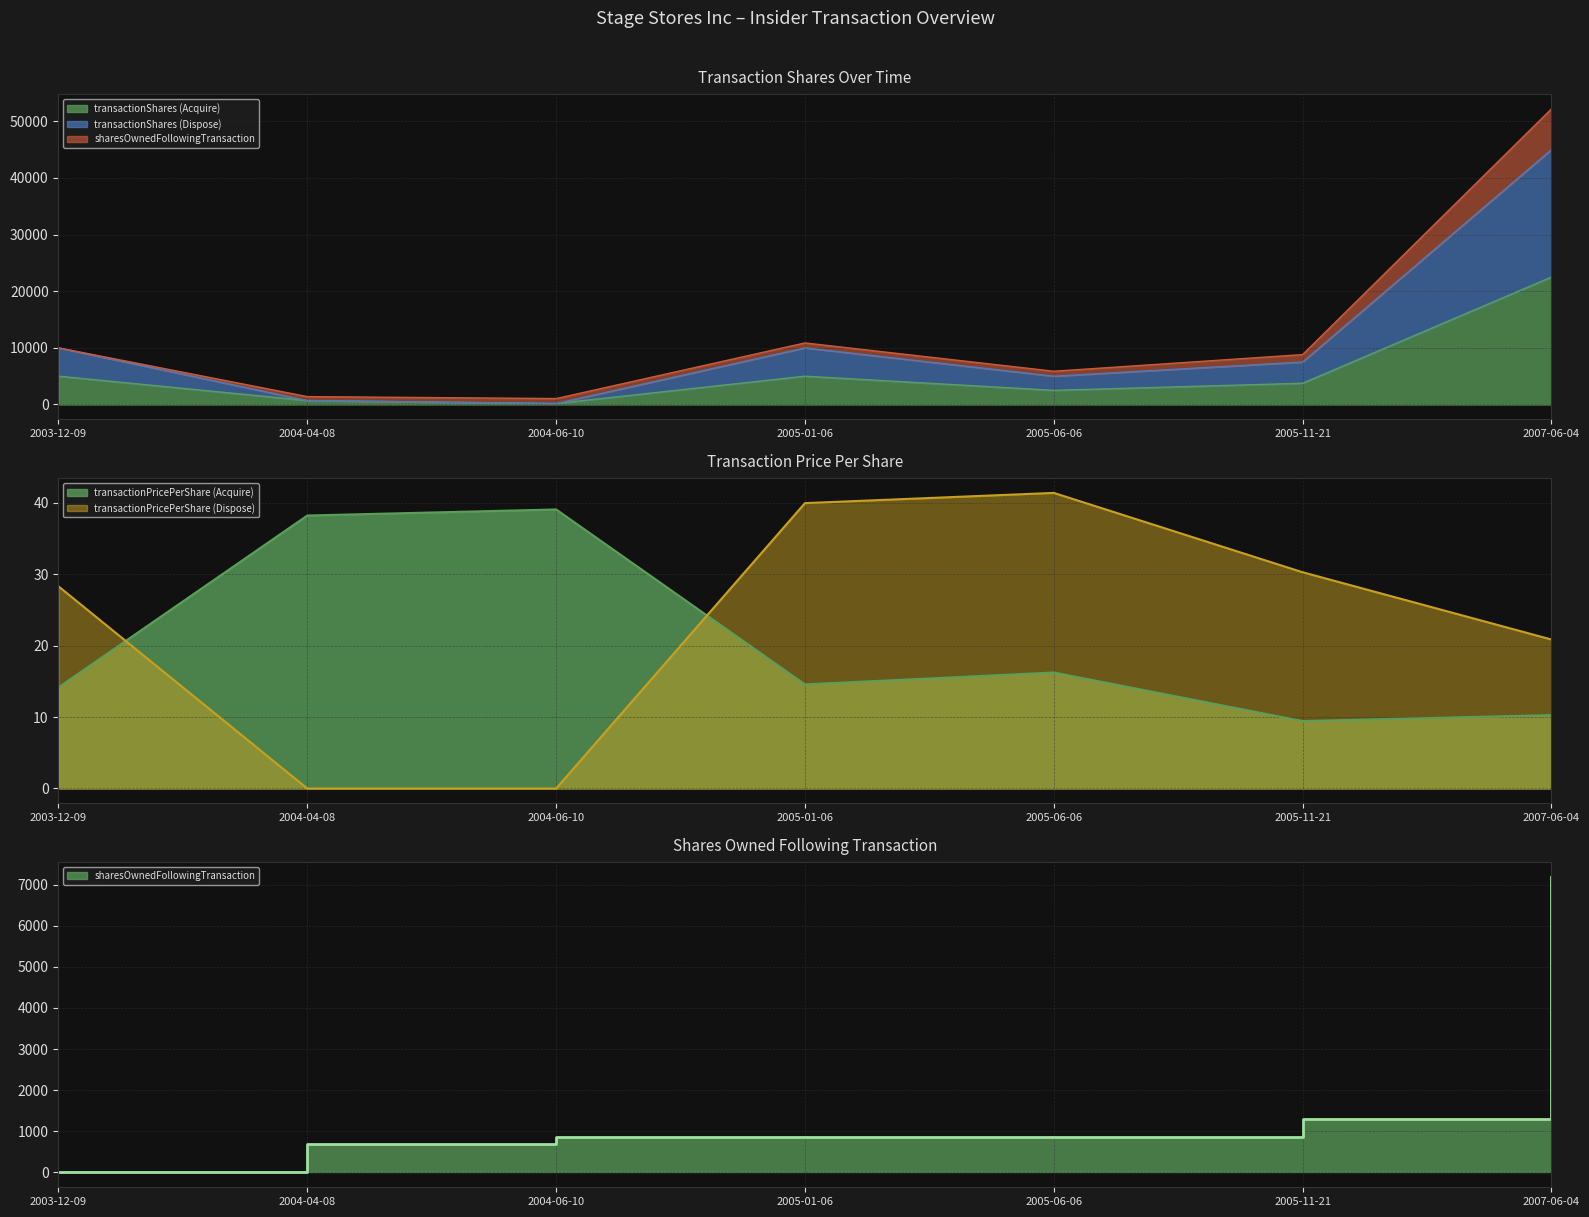

Is it true that transactionPricePerShare_S equals 40.0 at 2005-01-06?

True